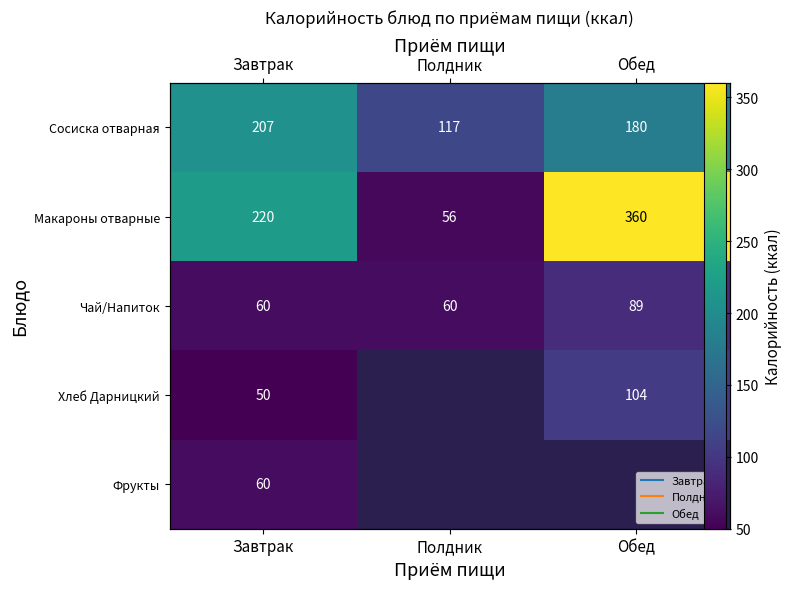

Count the Сосиска отварная values in the range 117 to 207.

3